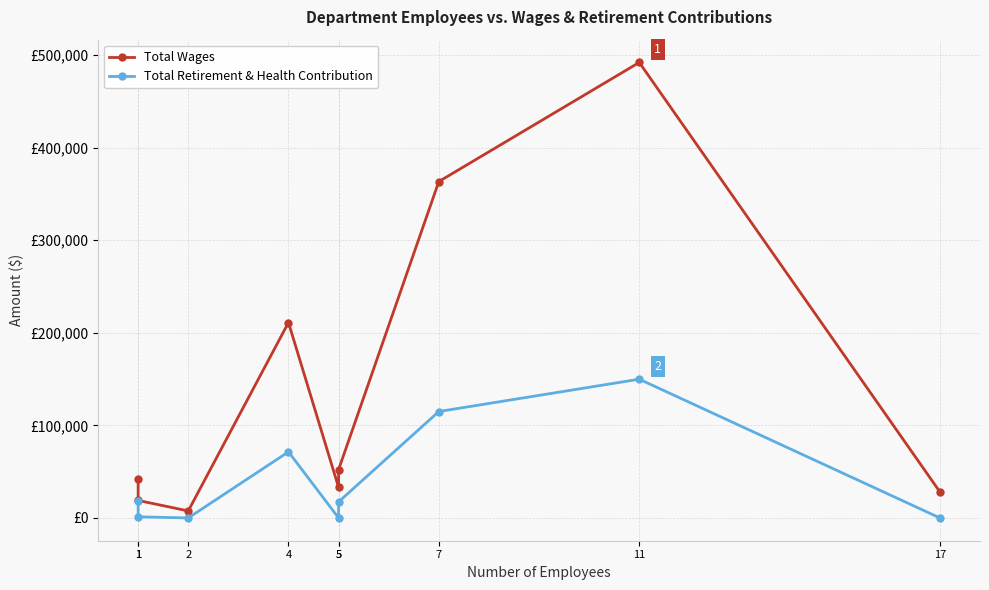

At which label is Total Wages closest to 249744?

4